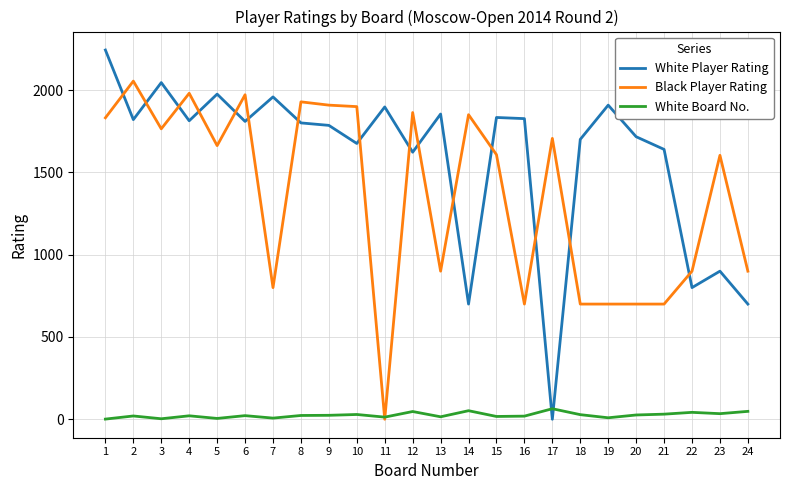

What is the maximum value for Black Player Rating?

2055